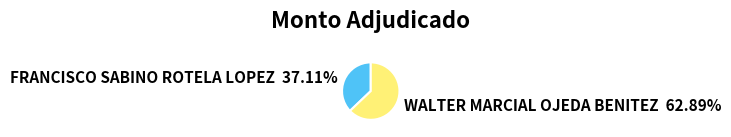

Does any single category account for the majority?

Yes